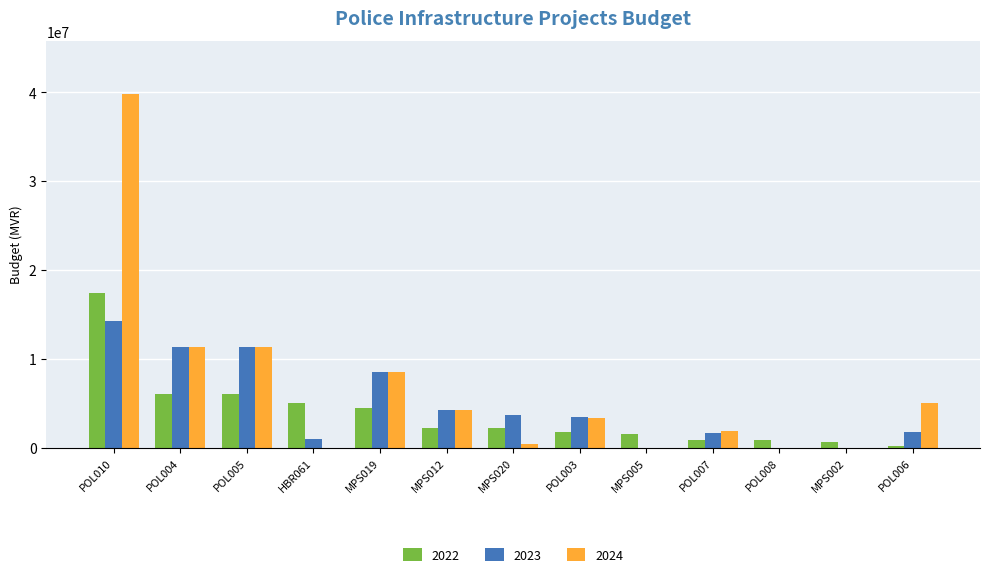

Is it true that 2022 equals 2160781 at MPS020?

True